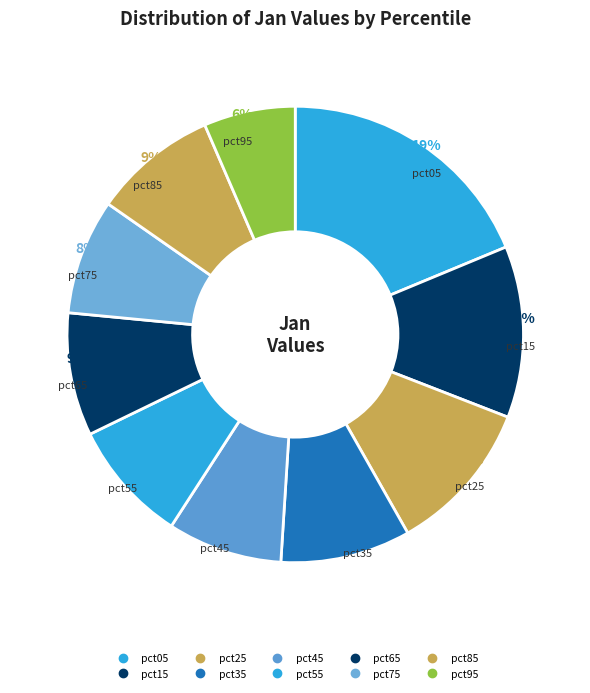

How many slices are in this pie chart?

10